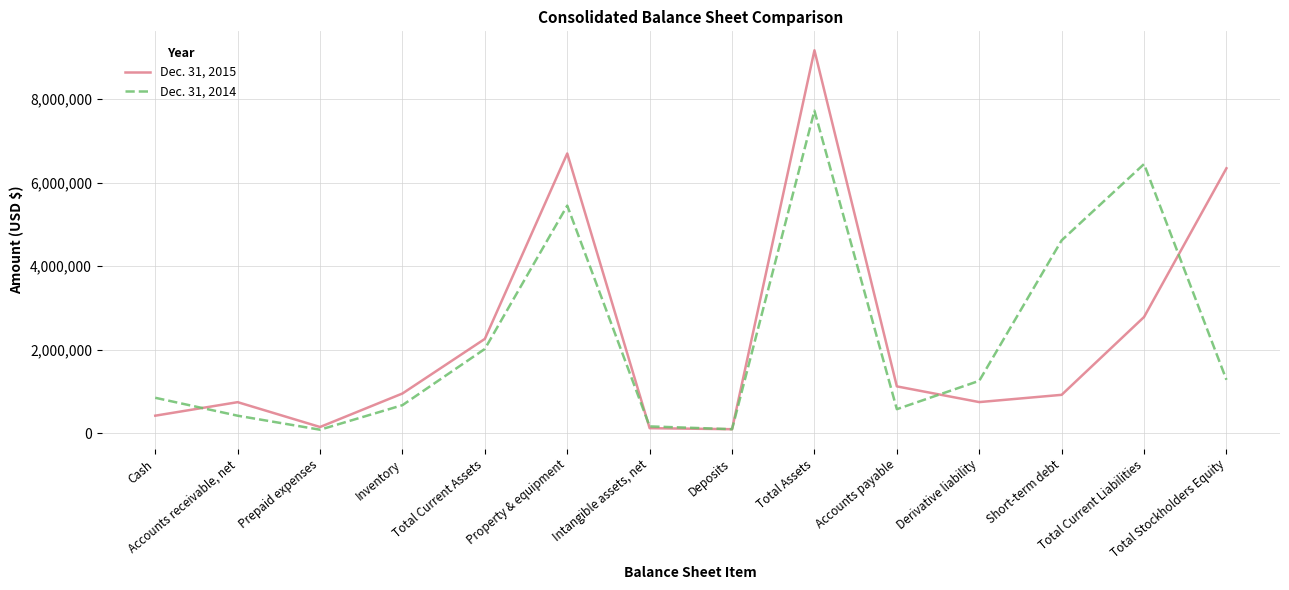

Which series has the widest spread of values?

Dec. 31, 2015